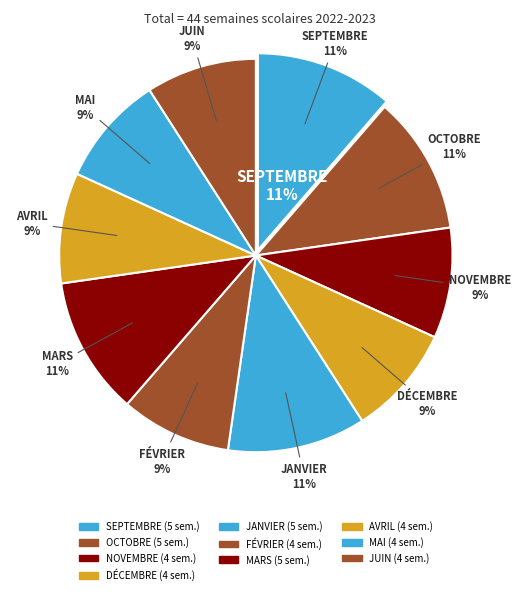

The NOVEMBRE slice represents 1% of the pie. True or false?

False